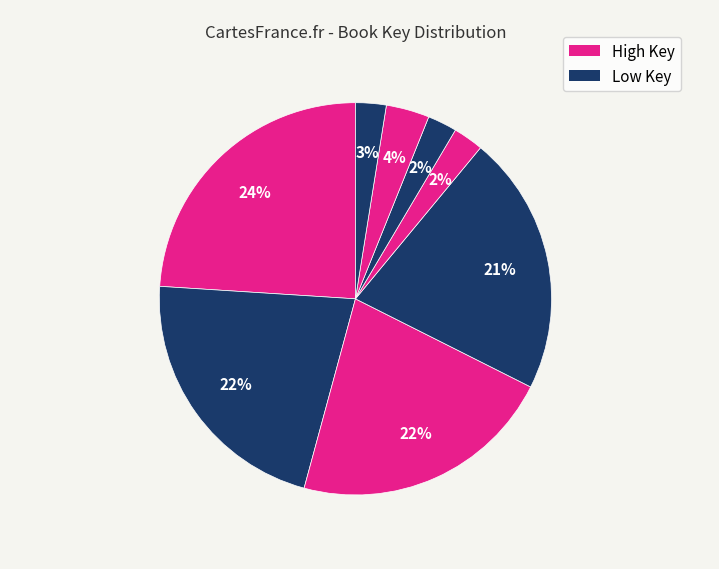

Count the number of slices in the pie.

8